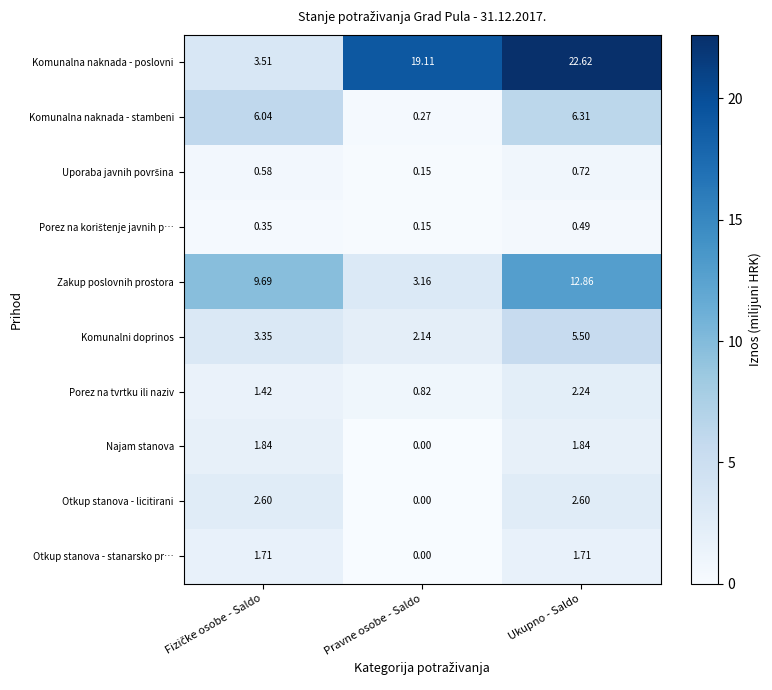

Which series has the largest range (max minus min)?

Komunalna naknada - poslovni